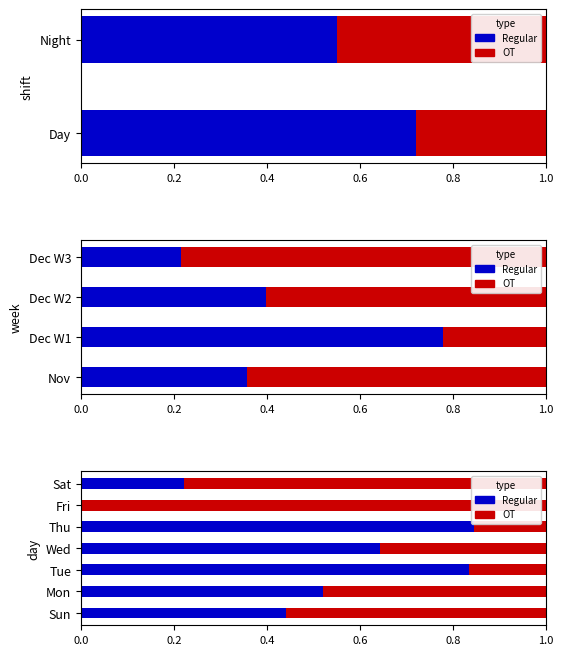

Which label corresponds to the largest value in the chart?

Fri